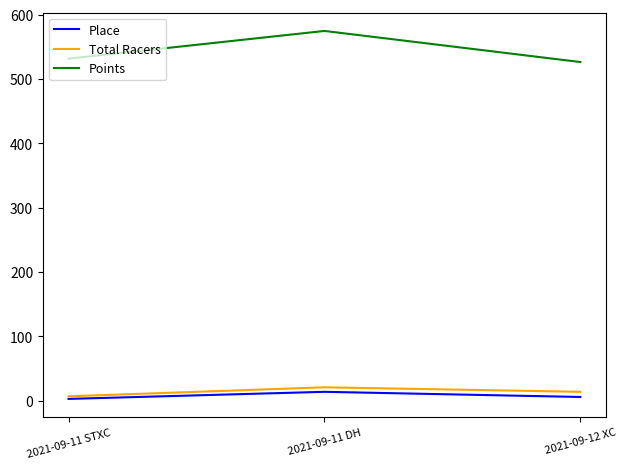

Does the chart have visible grid lines?

No